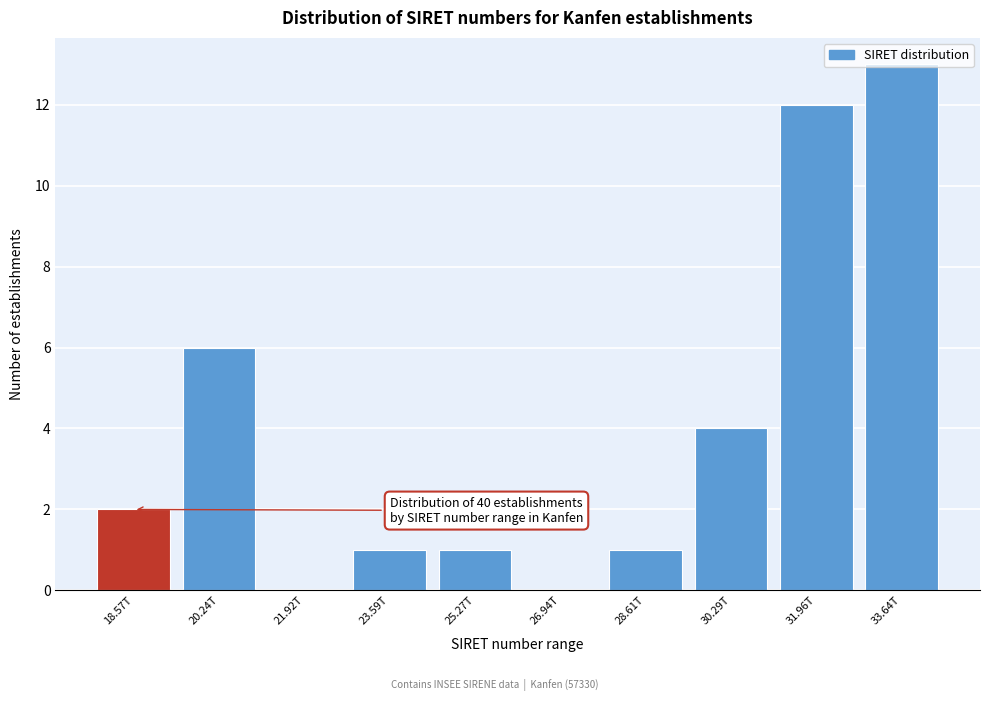

Approximately how many times larger is the value at 20.24T compared to 23.59T?

6.0